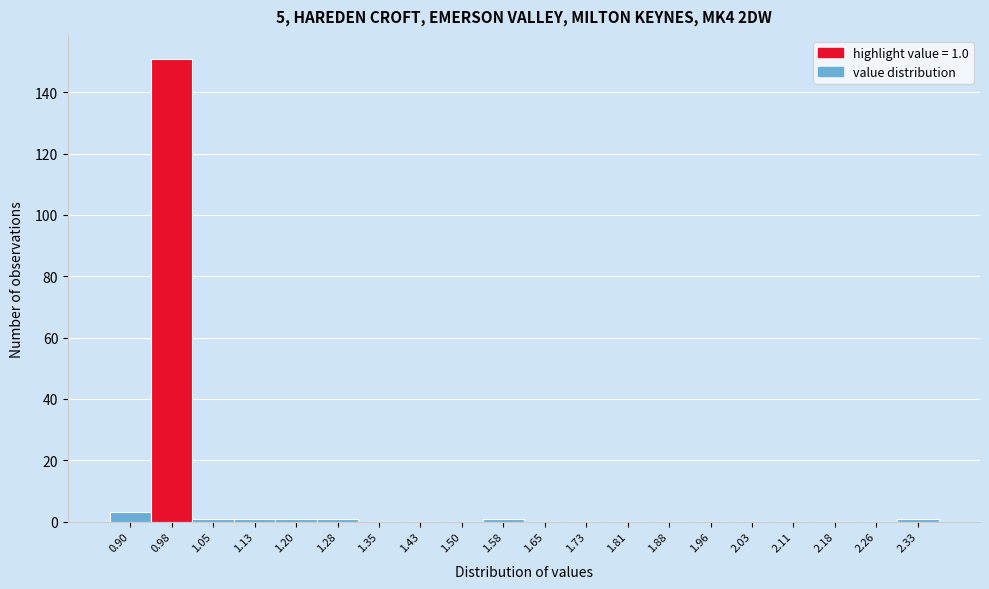

Reading left to right, what are all the values shown in this chart?

0.90=3	0.98=151	1.05=1	1.13=1	1.20=1	1.28=1	1.35=0	1.43=0	1.50=0	1.58=1	1.65=0	1.73=0	1.81=0	1.88=0	1.96=0	2.03=0	2.11=0	2.18=0	2.26=0	2.33=1